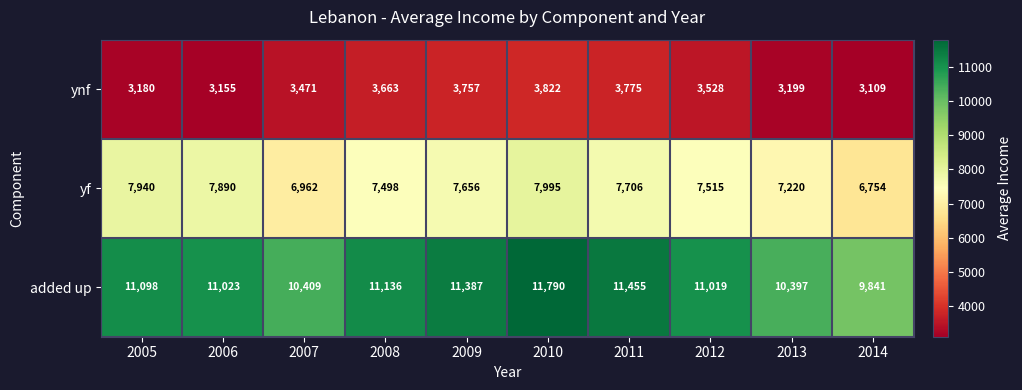

Is it true that ynf equals 5415 at 2012?

False